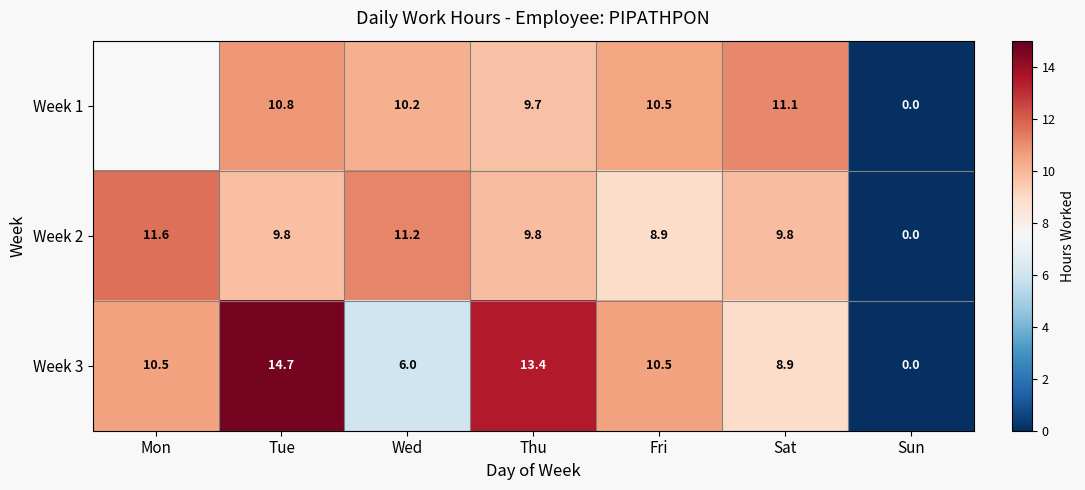

At which label is Week 2 closest to 5?

Fri